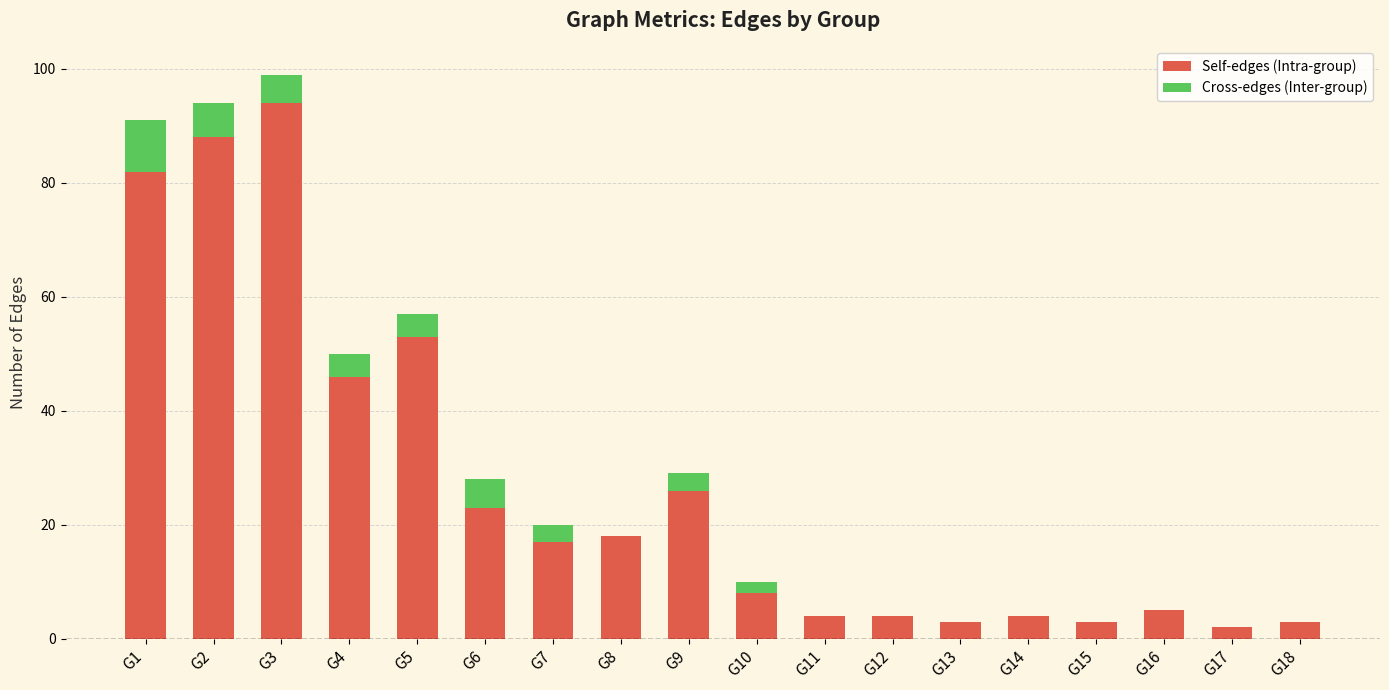

Which category has the highest value in the Self-edges (Intra-group) series?

G3